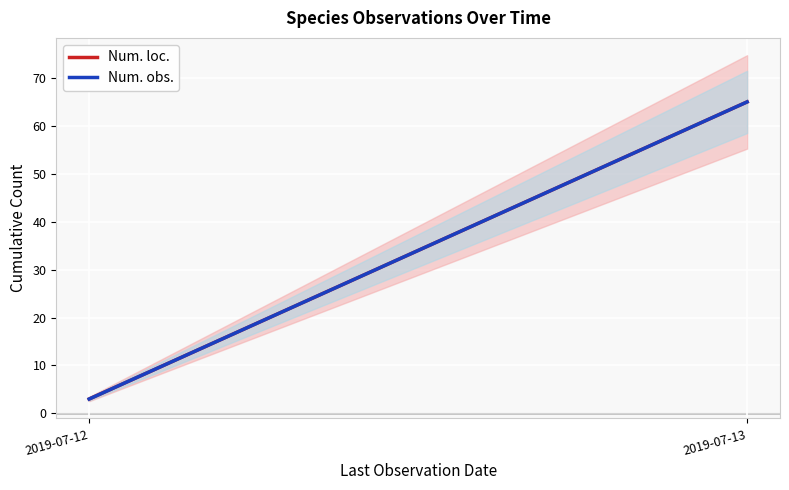

What is the total value across all series at 2019-07-13?

130